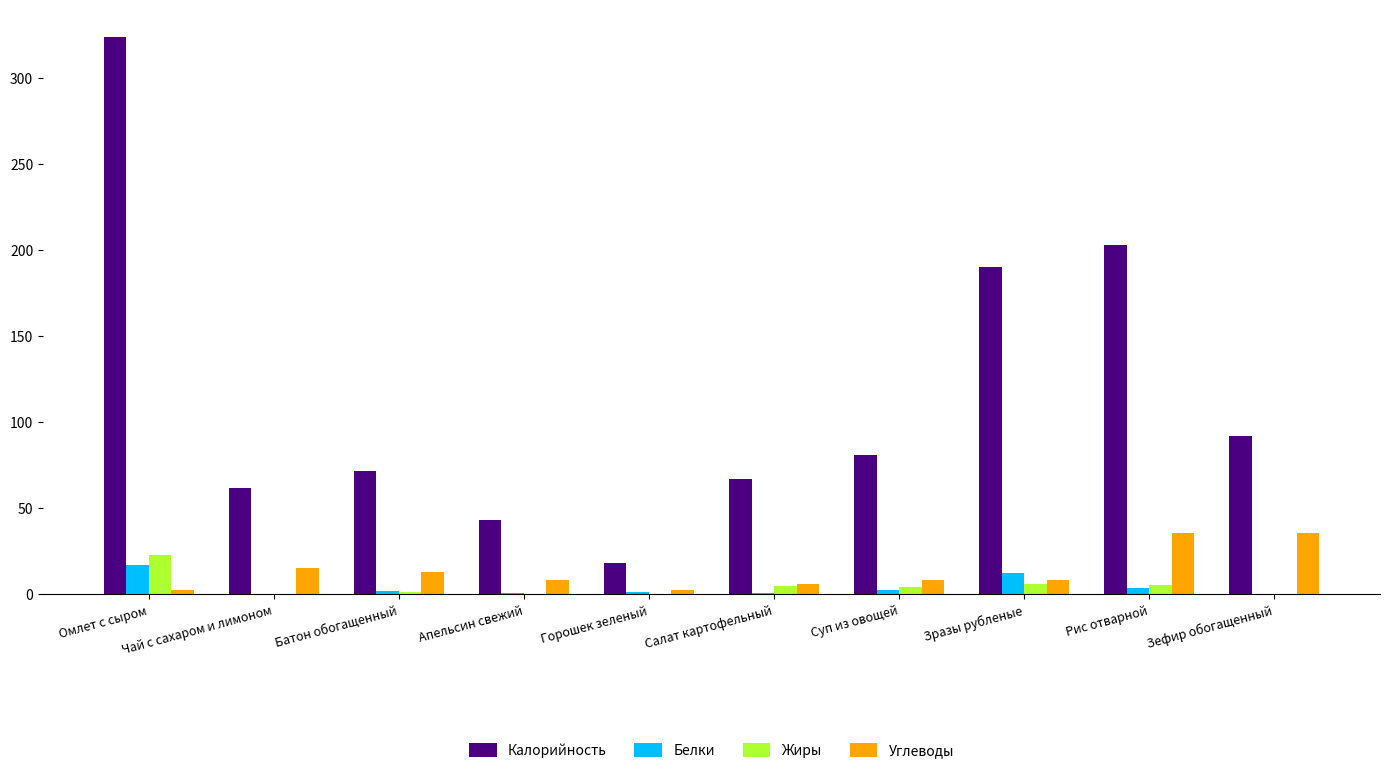

Are the bars grouped side by side (vs. stacked)?

Yes